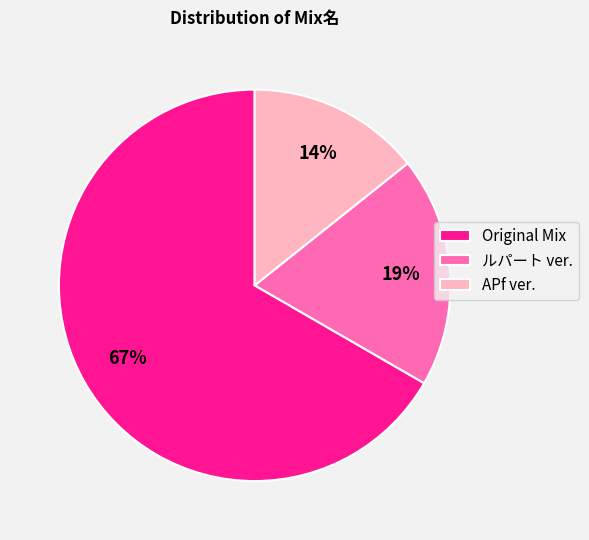

True or false: APf ver. accounts for 14% of the total.

True